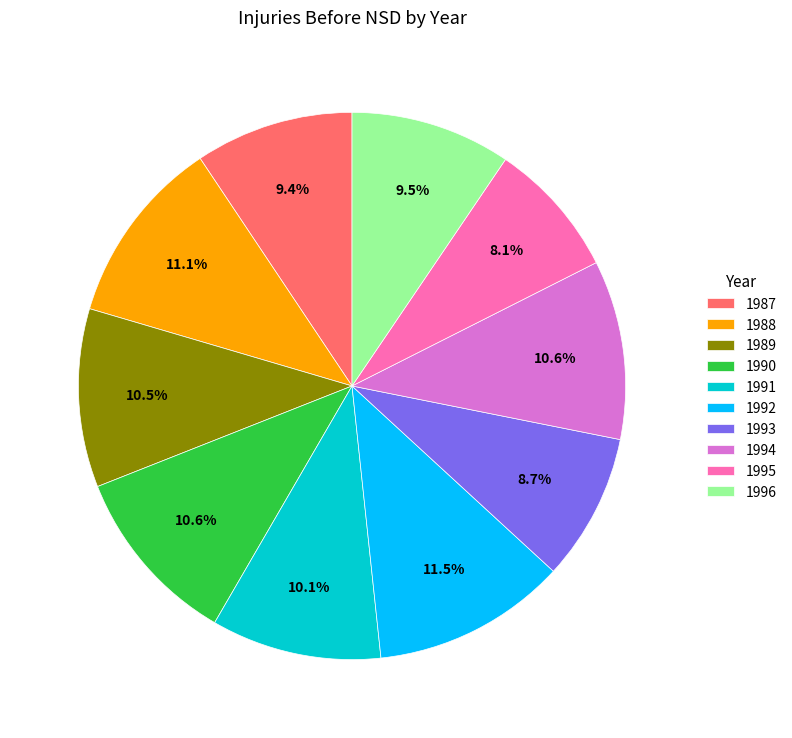

Count the number of slices in the pie.

10